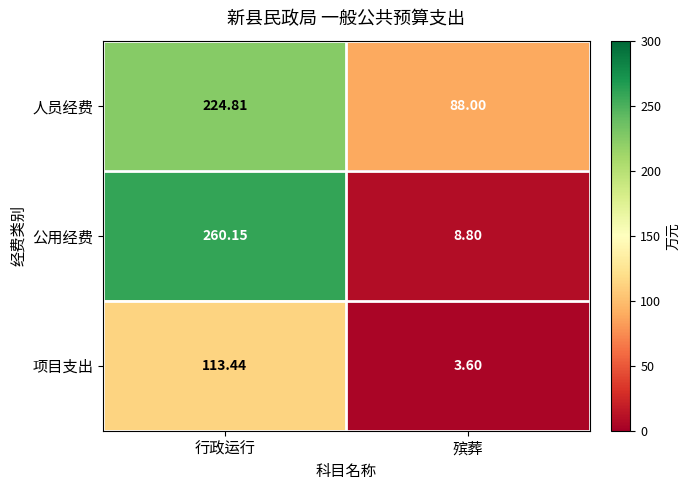

Which series changed the most between 行政运行 and 殡葬?

公用经费